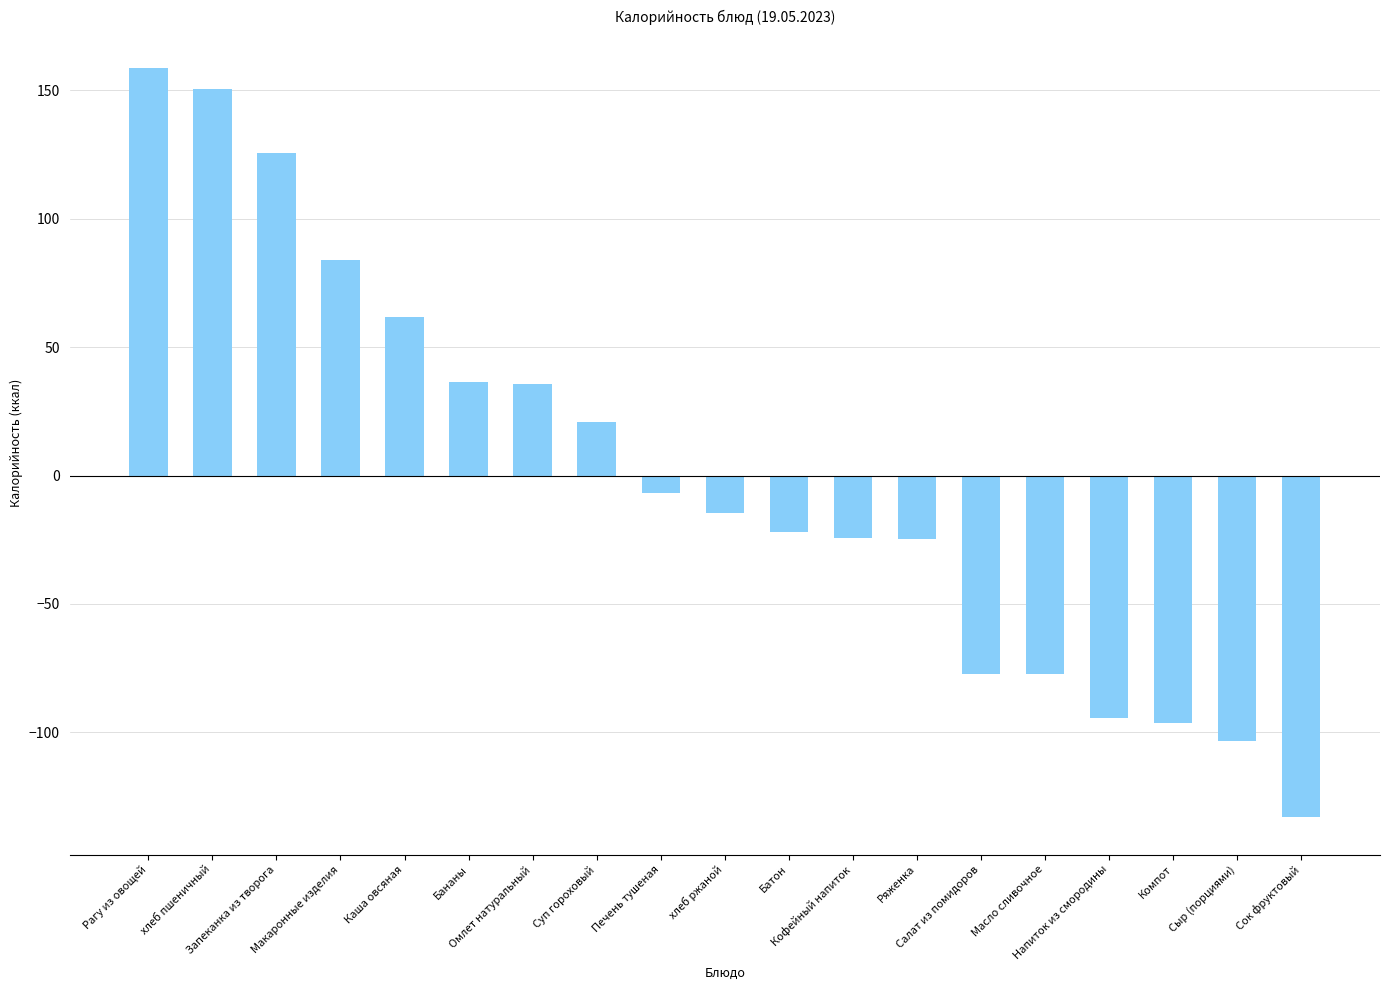

What is the value of the 8th bar from the left?

20.7